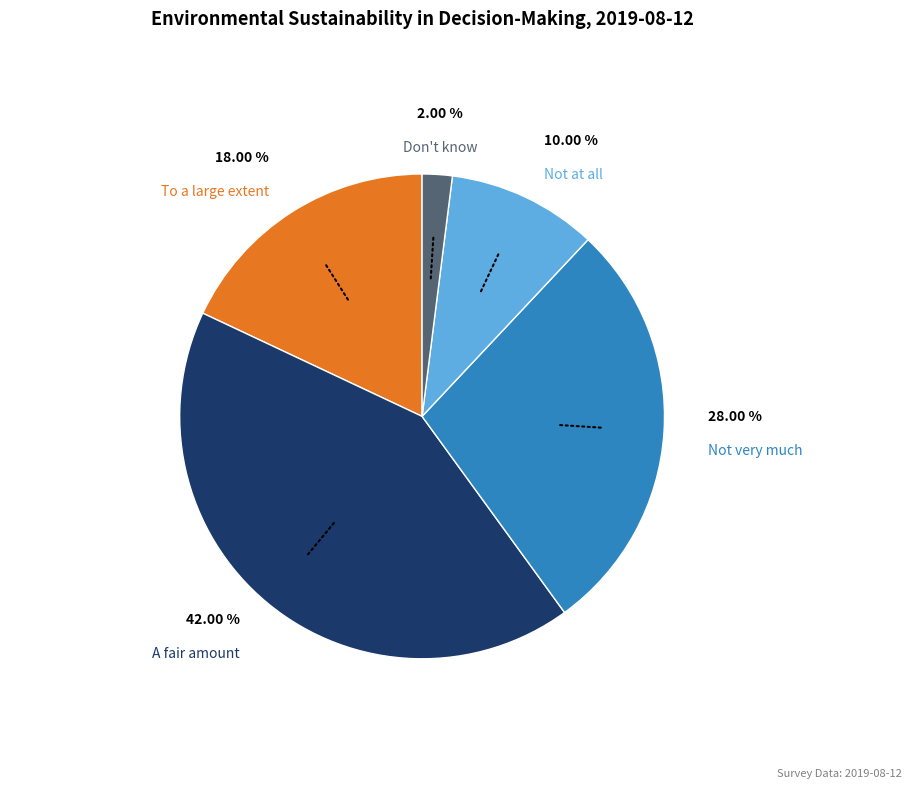

Does any single category account for the majority?

No